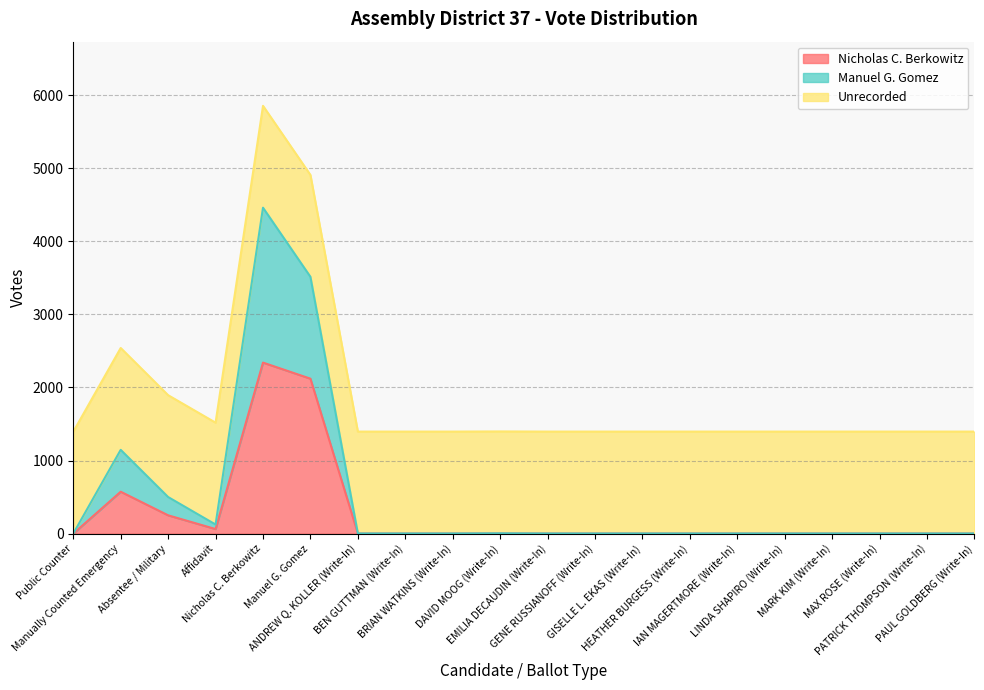

Does the chart display data point markers on the line(s)?

No